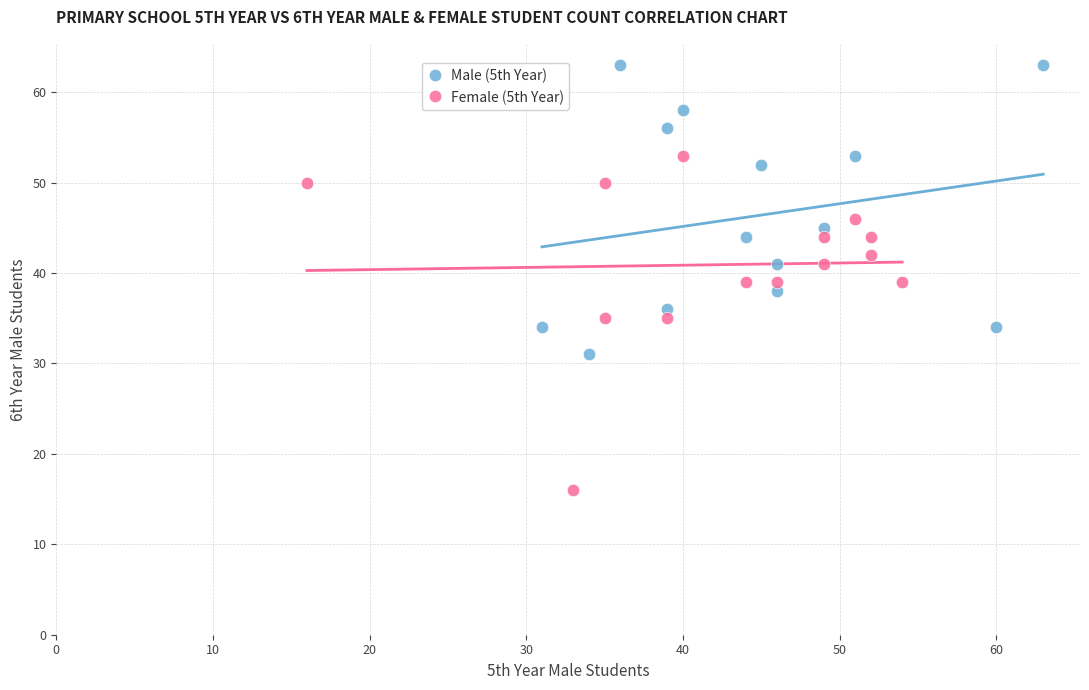

Which series has the widest spread of Y values?

Female (5th Year)